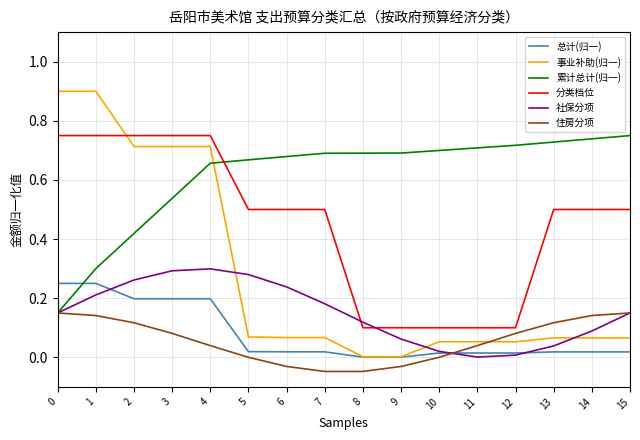

The value of 总计(归一) at 13 is 0.0. True or false?

True